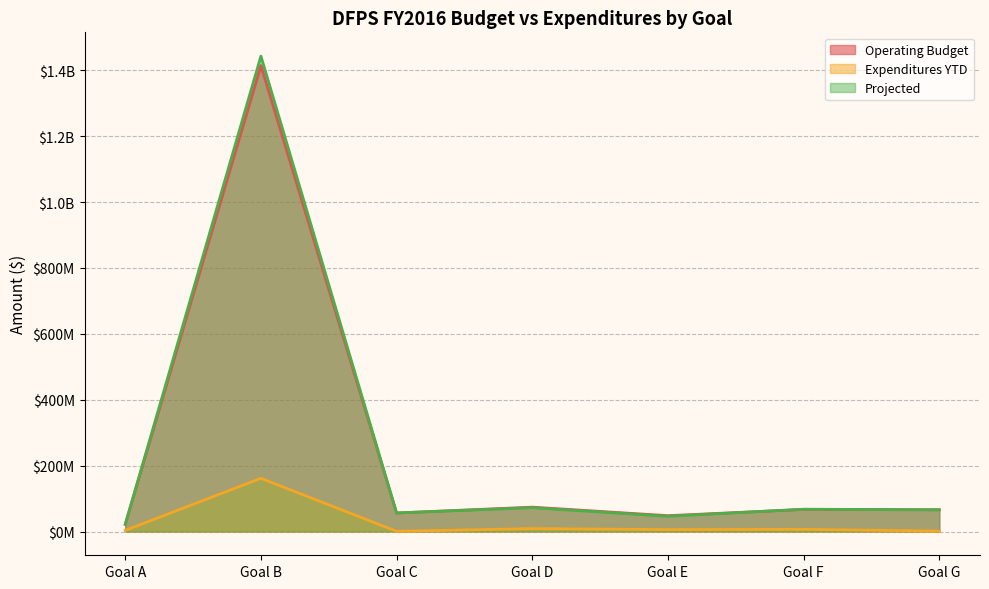

True or false: Expenditures YTD and Operating Budget intersect in this chart.

False